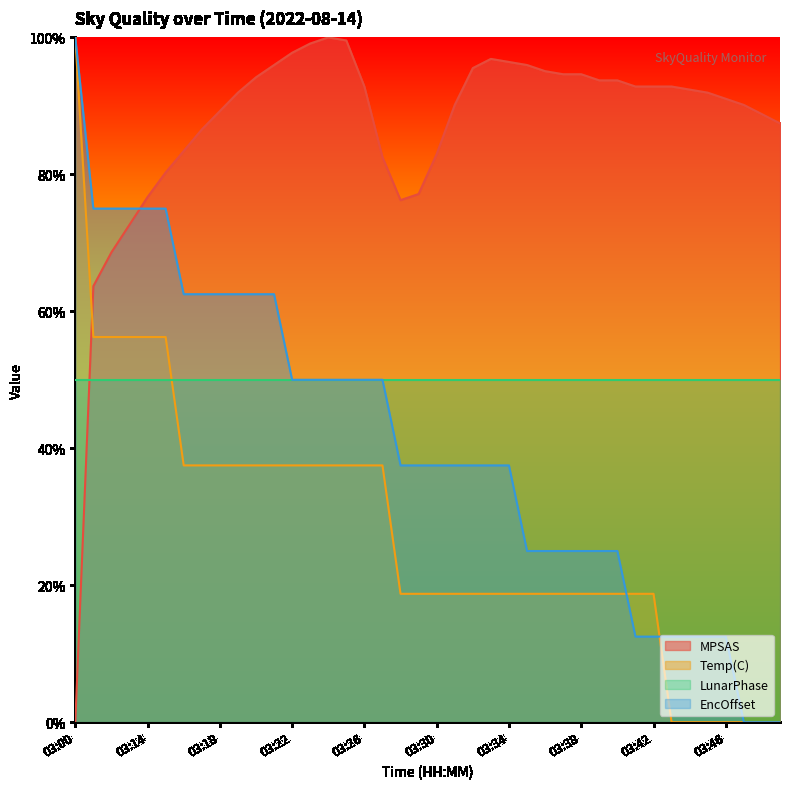

What are all the series names shown in the legend?

MPSAS, Temp(C), LunarPhase, EncOffset